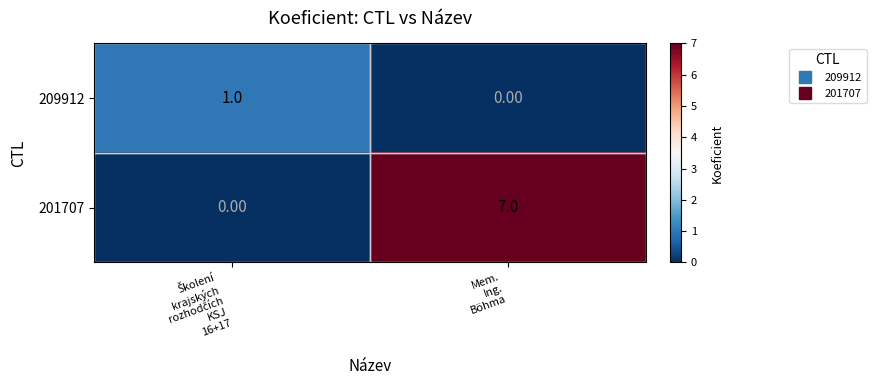

What is the average value of the 201707 series?

4